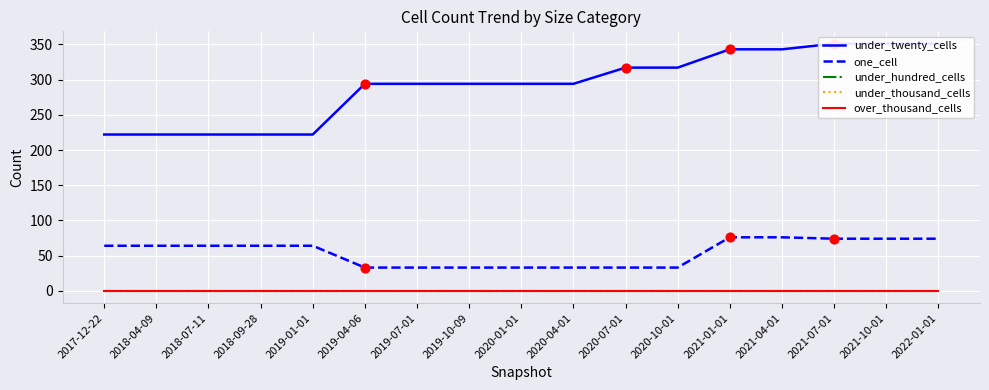

Which series has the widest spread of Y values?

under_twenty_cells